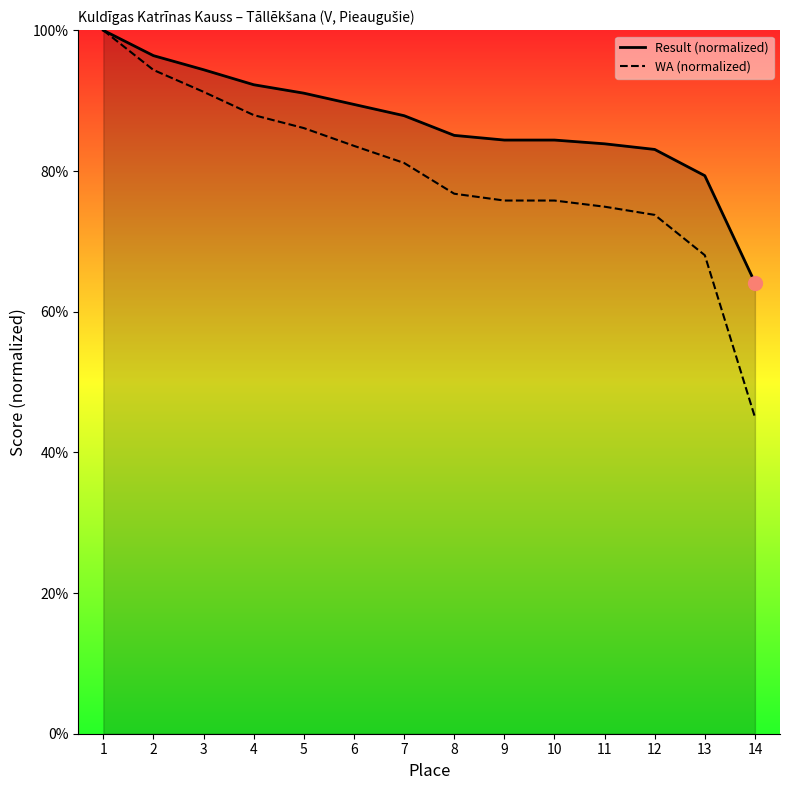

How many lines are shown in the chart?

2